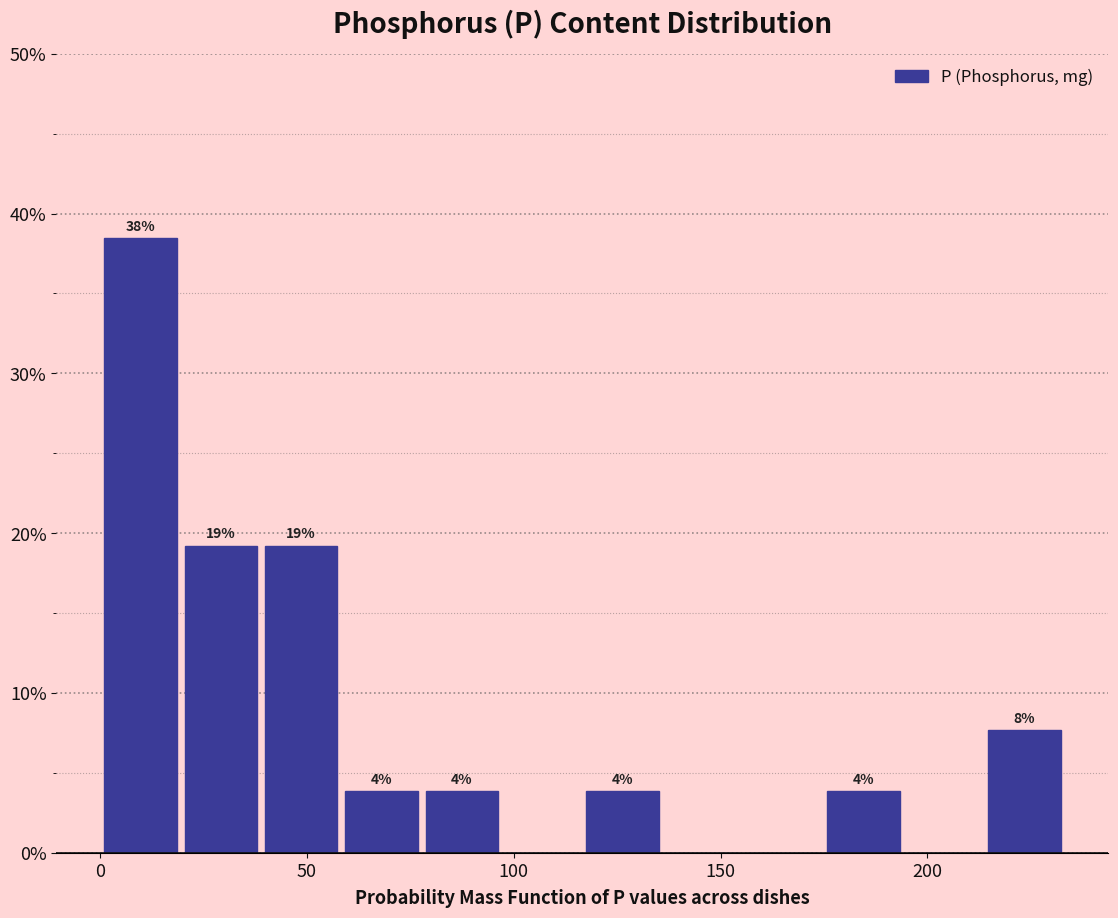

Around what value on the x-axis is the tallest bar? Give the approximate position of its centre, as read against the axis.

10